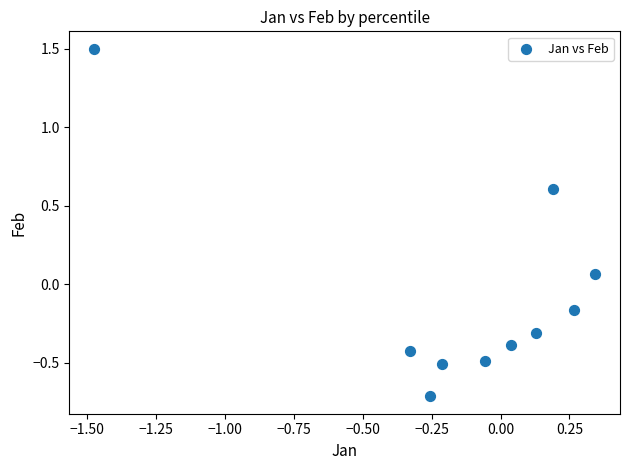

What is the range of Y values (max minus min)?

2.2